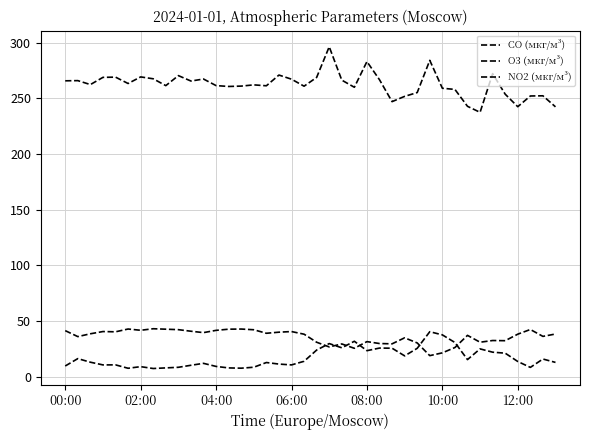

What is the difference between the second highest and minimum values in the NO2 (мкг/м³) series?

30.2